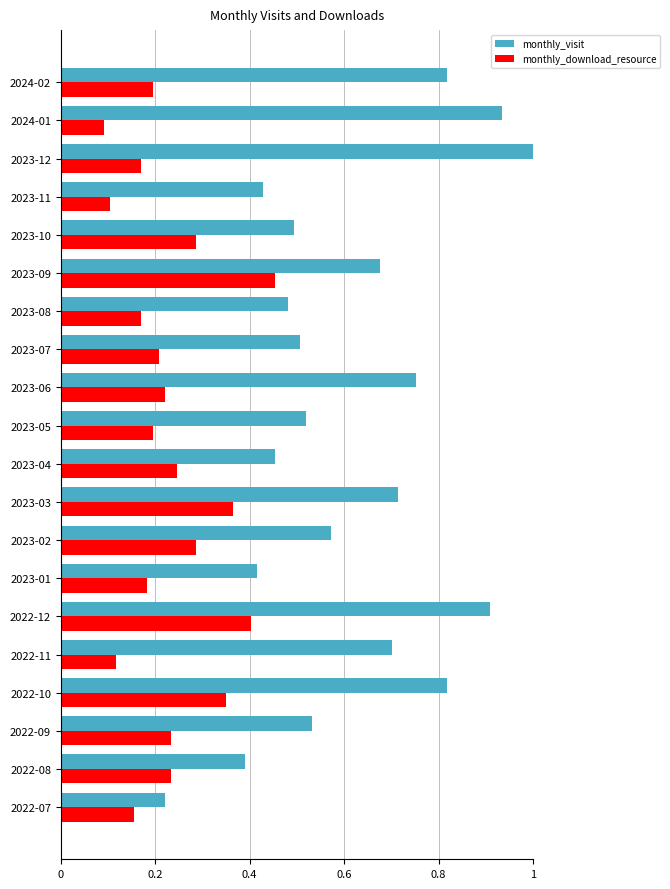

At which category is the sum across all series the highest?

2022-12